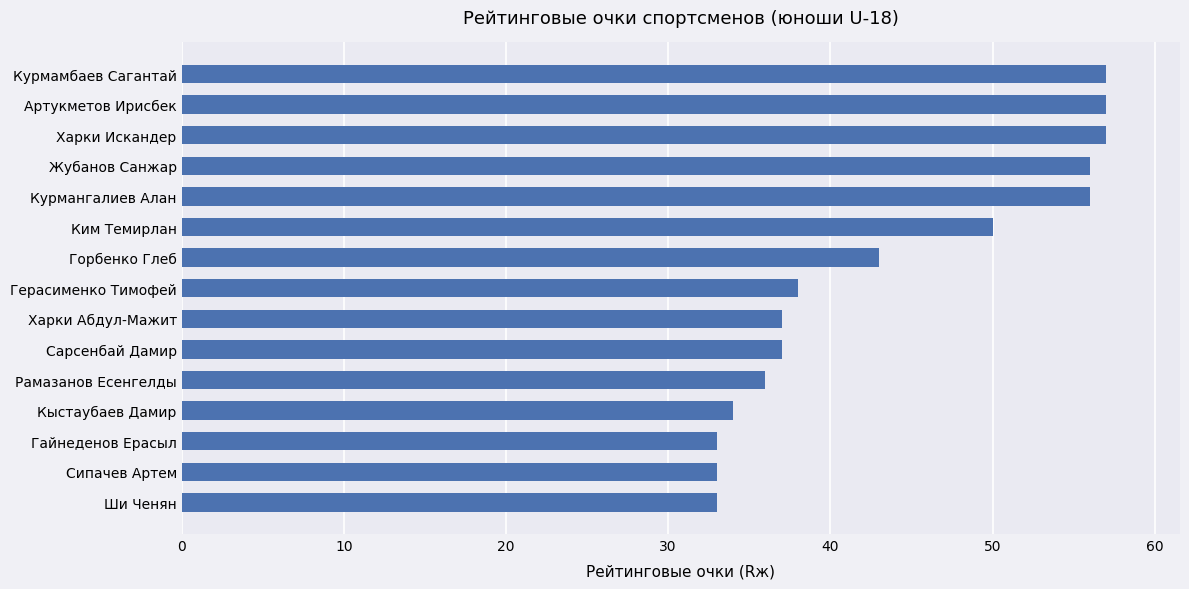

Reading bottom to top, transcribe all the data shown in this chart.

33	33	33	34	36	37	37	38	43	50	56	56	57	57	57